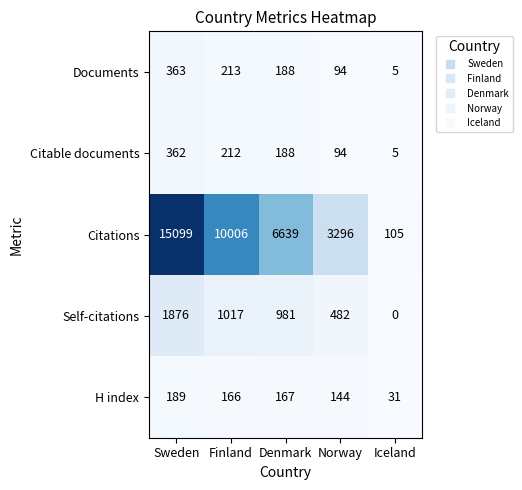

True or false: Self-citations has a value of 311 at Finland.

False